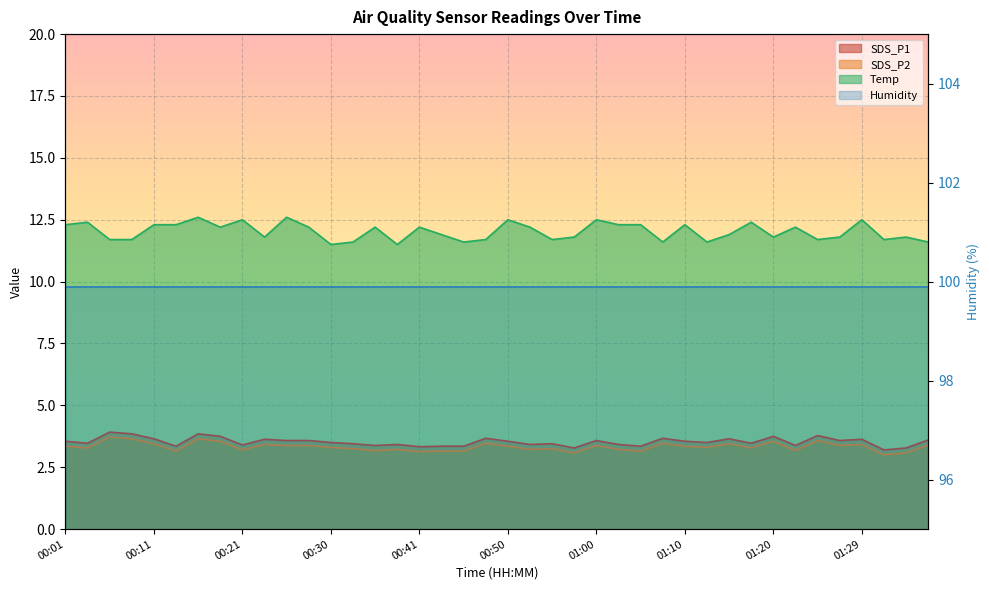

How many interior local valleys does the Temp series have?

11